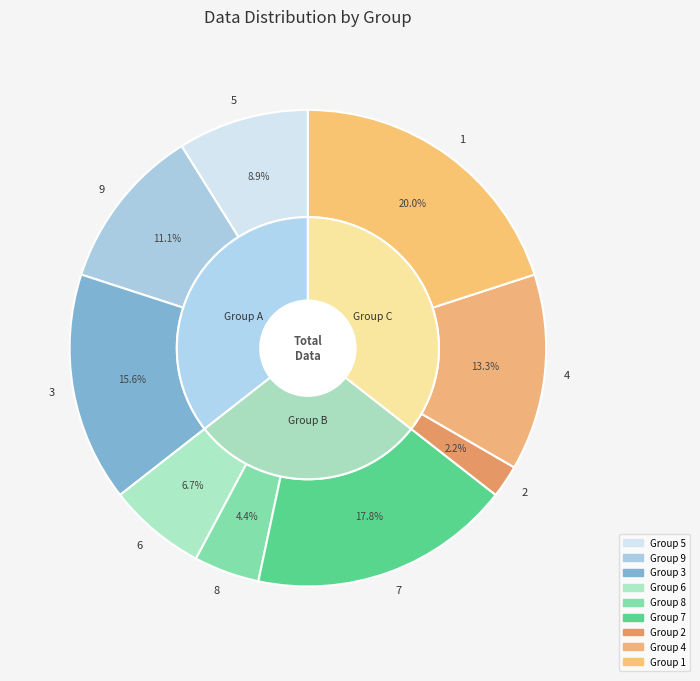

Does 1 represent more than half of the total?

No